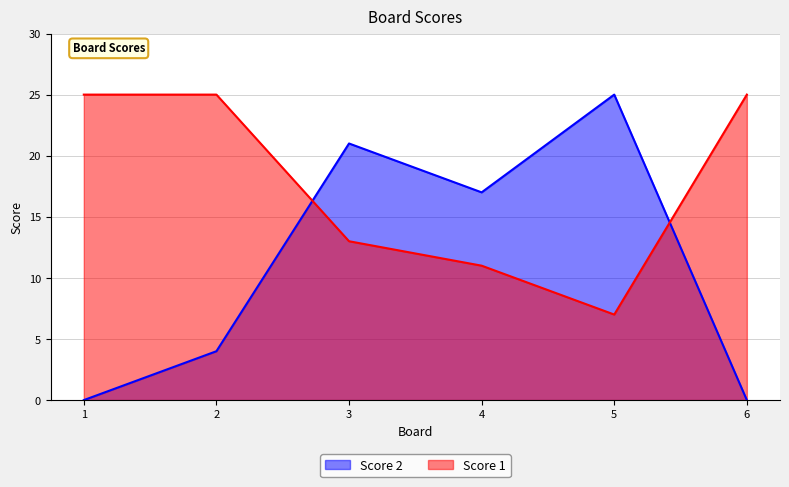

Where do Score 1 and Score 2 first cross each other?

2 and 3